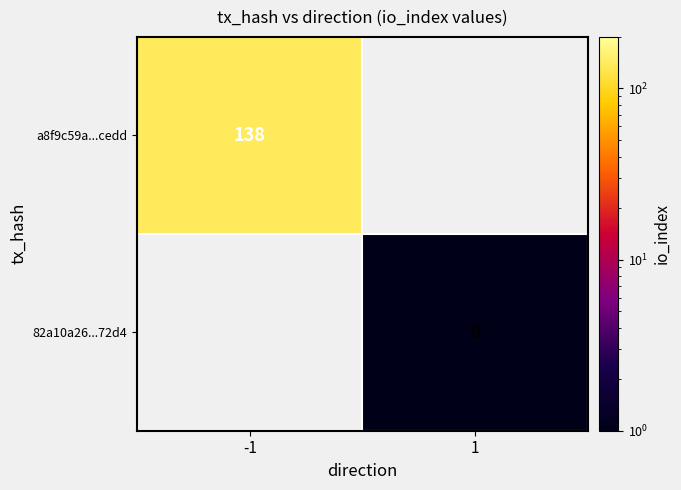

Is it true that a8f9c59a...cedd equals 60 at -1?

False